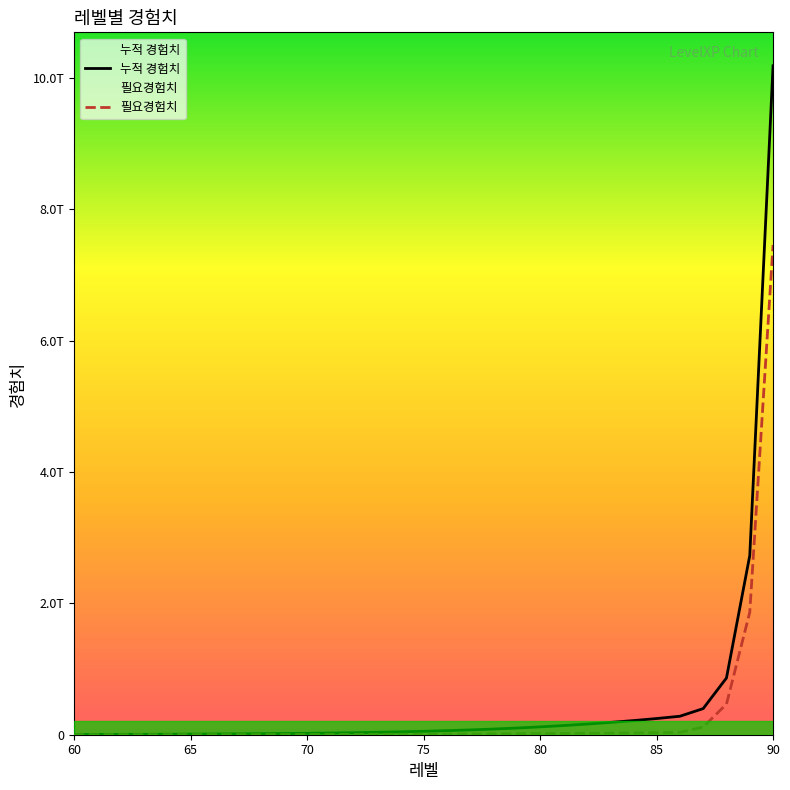

True or false: 누적 경험치 and 필요경험치 cross at least once.

False